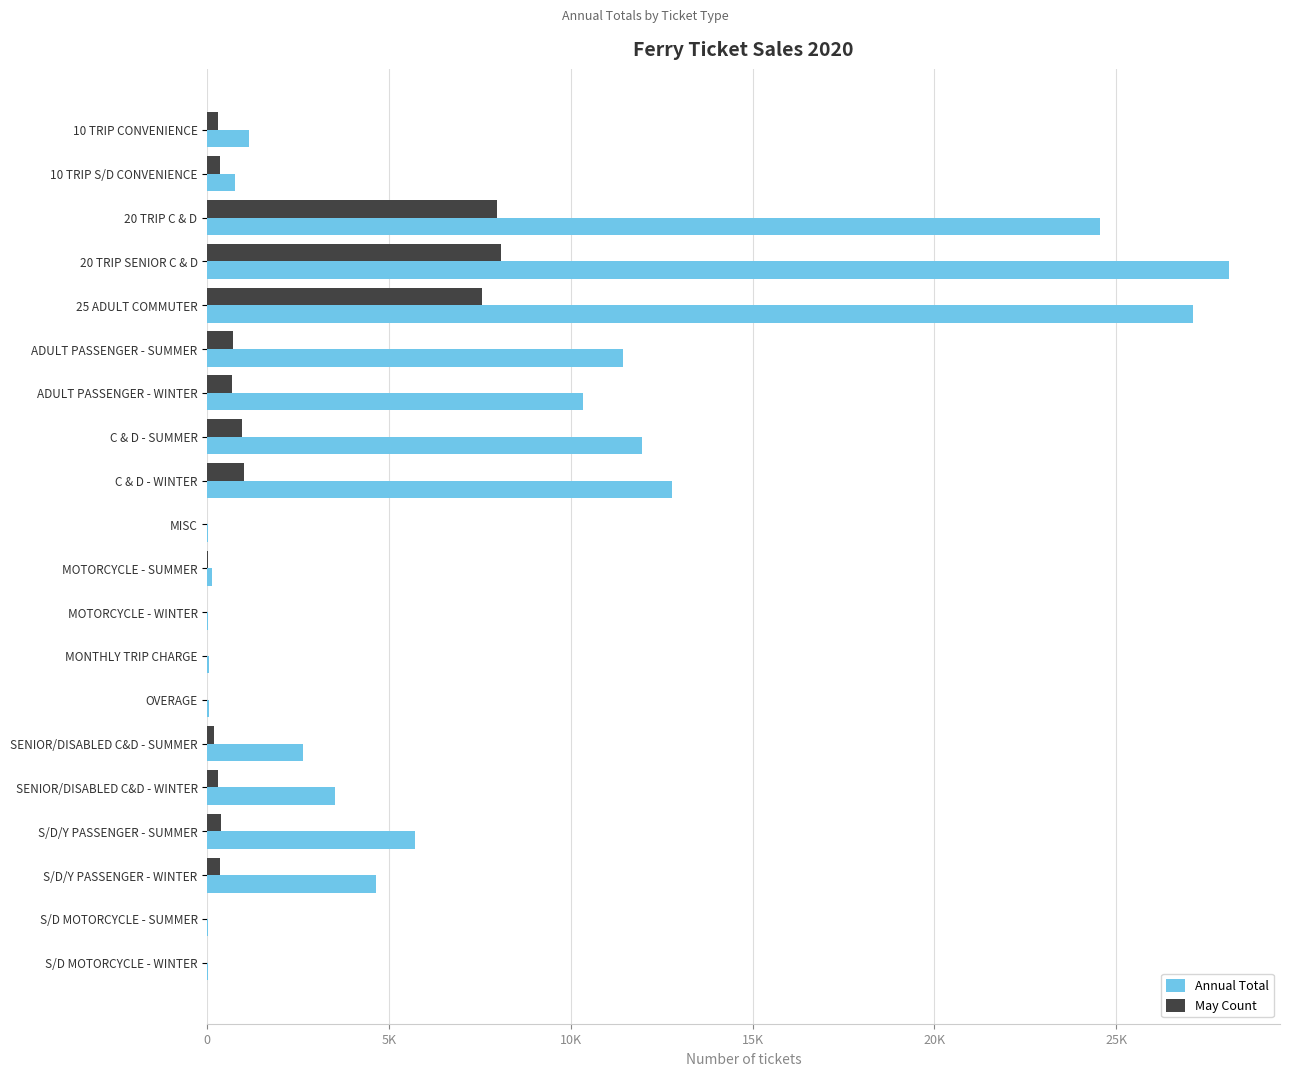

What are all the series names shown in the legend?

Annual Total, May Count